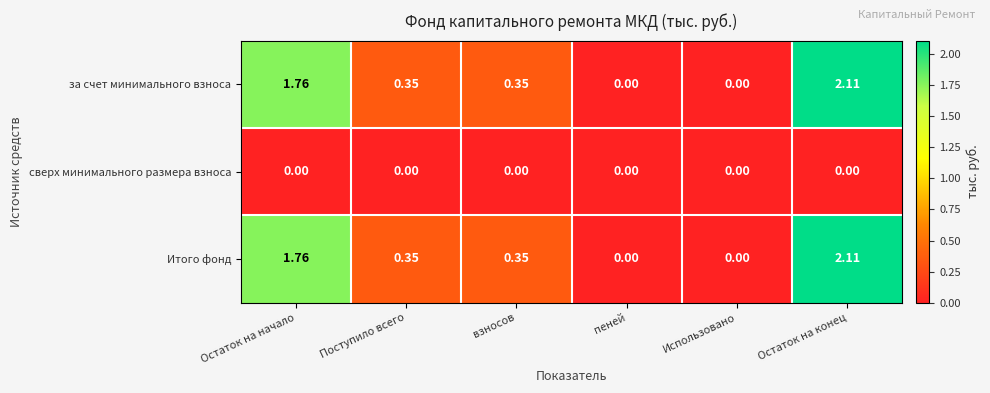

Is the value of Итого фонд at Поступило всего greater than the value of сверх минимального размера взноса at Поступило всего?

Yes